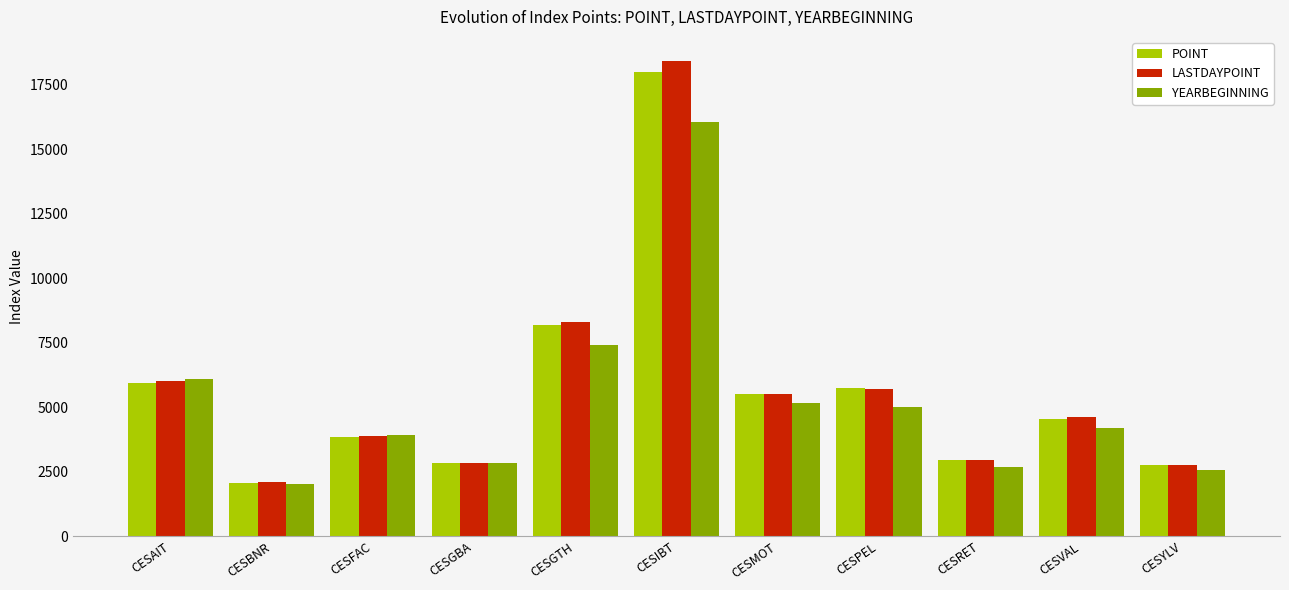

Is the value of LASTDAYPOINT at CESVAL greater than the value of POINT at CESAIT?

No